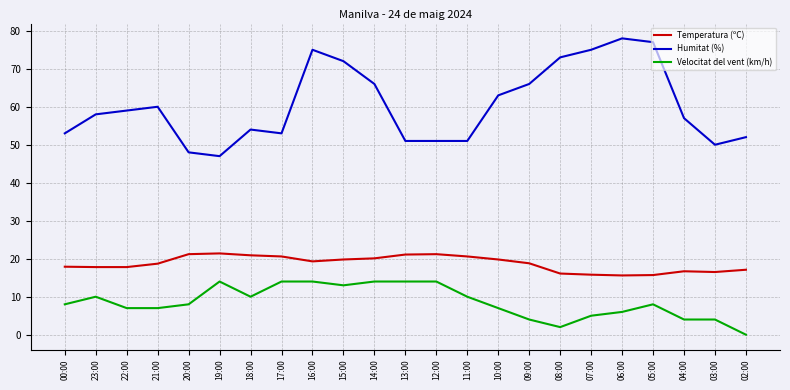

Is the value of Velocitat del vent (km/h) at 05:00 greater than the value of Humitat (%) at 05:00?

No